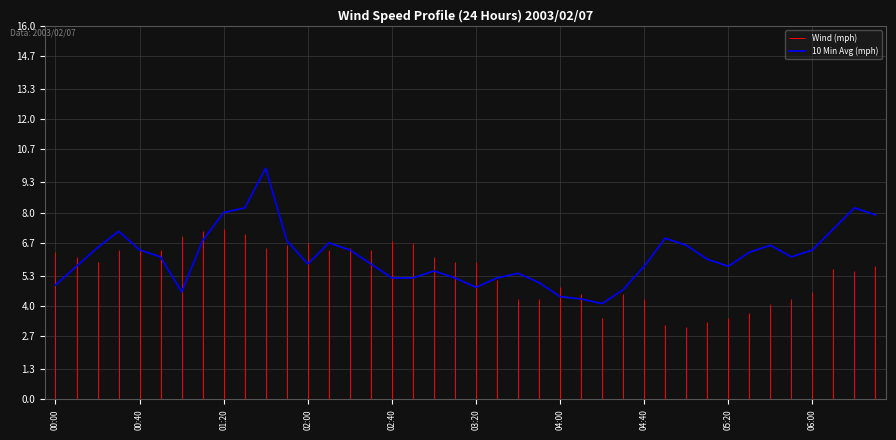

Is this an area chart (filled region under the line)?

No